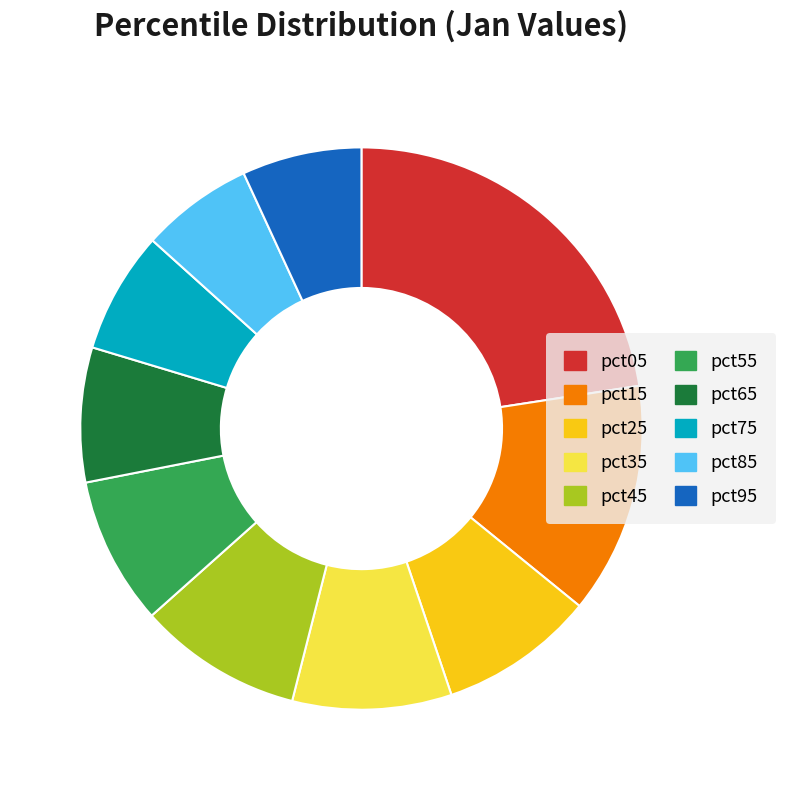

What is the largest slice in the pie chart?

pct05